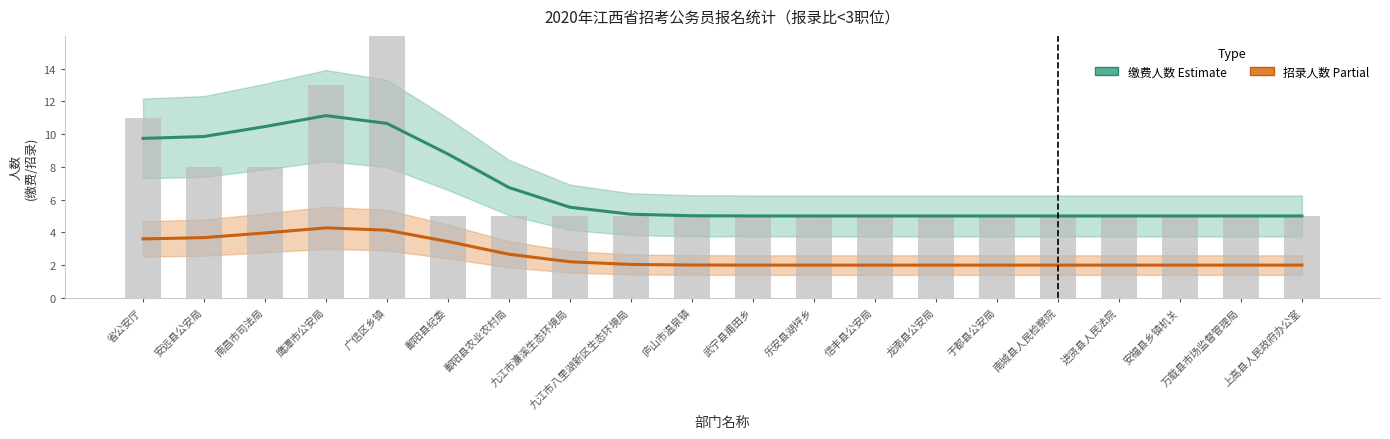

What is the smallest value displayed?

2.0